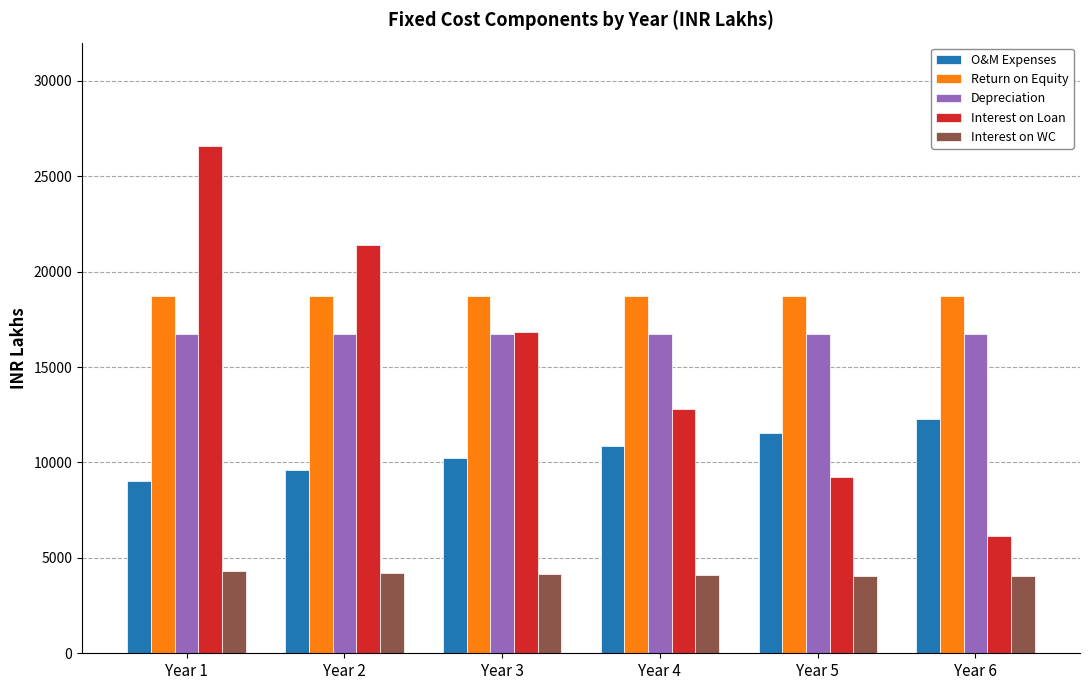

What is the total value across all series at Year 1?

75361.5